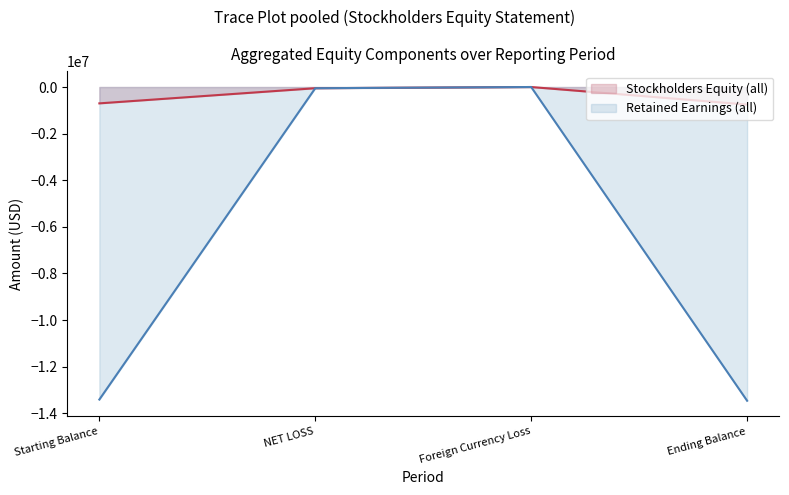

How many distinct data groups are displayed?

2